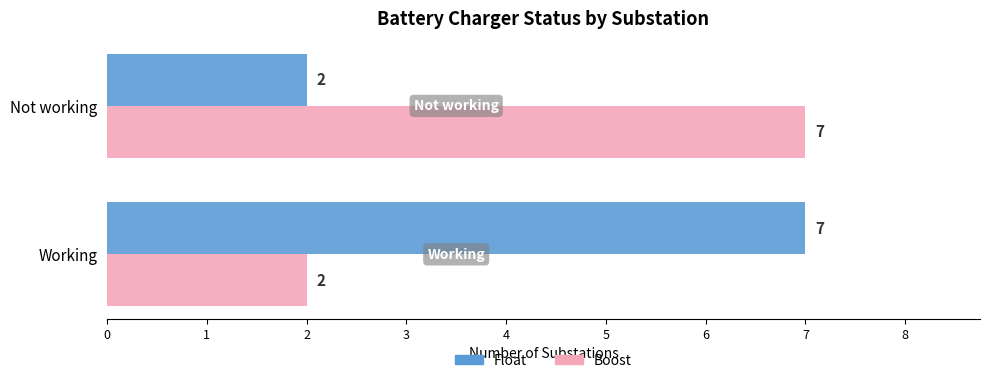

The value of Boost at Not working is 7. True or false?

True